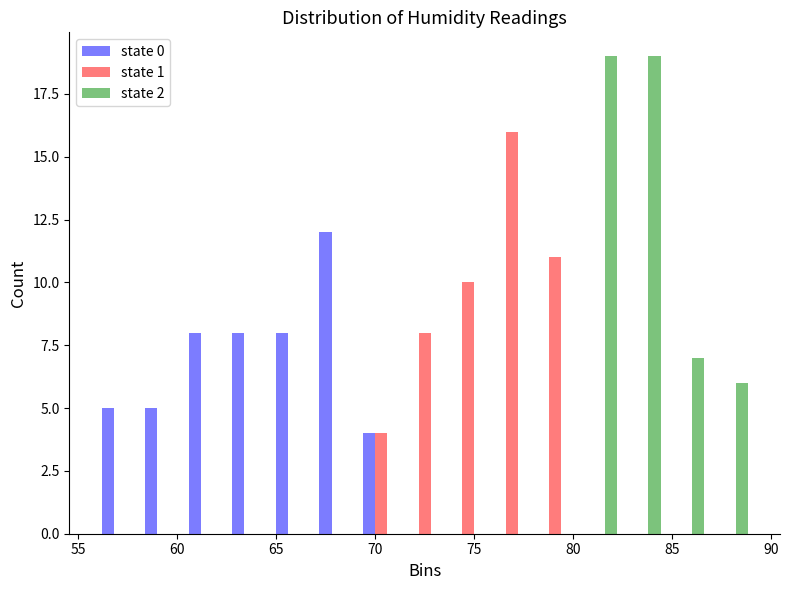

Reading left to right, transcribe this chart: for each range on the x-axis, give the height of each series' bar. Neither the bar edges nor the heights are printed on the chart, so give them approximately, as read against the axes.

56.0 to 58.2: state 0=5	state 1=0	state 2=0
58.2 to 60.4: state 0=5	state 1=0	state 2=0
60.4 to 62.6: state 0=8	state 1=0	state 2=0
62.6 to 64.8: state 0=8	state 1=0	state 2=0
64.8 to 67.0: state 0=8	state 1=0	state 2=0
67.0 to 69.2: state 0=12	state 1=0	state 2=0
69.2 to 71.4: state 0=4	state 1=4	state 2=0
71.4 to 73.6: state 0=0	state 1=8	state 2=0
73.6 to 75.8: state 0=0	state 1=10	state 2=0
75.8 to 78.0: state 0=0	state 1=16	state 2=0
78.0 to 80.2: state 0=0	state 1=11	state 2=0
80.2 to 82.4: state 0=0	state 1=0	state 2=19
82.4 to 84.6: state 0=0	state 1=0	state 2=19
84.6 to 86.8: state 0=0	state 1=0	state 2=7
86.8 to 89.0: state 0=0	state 1=0	state 2=6